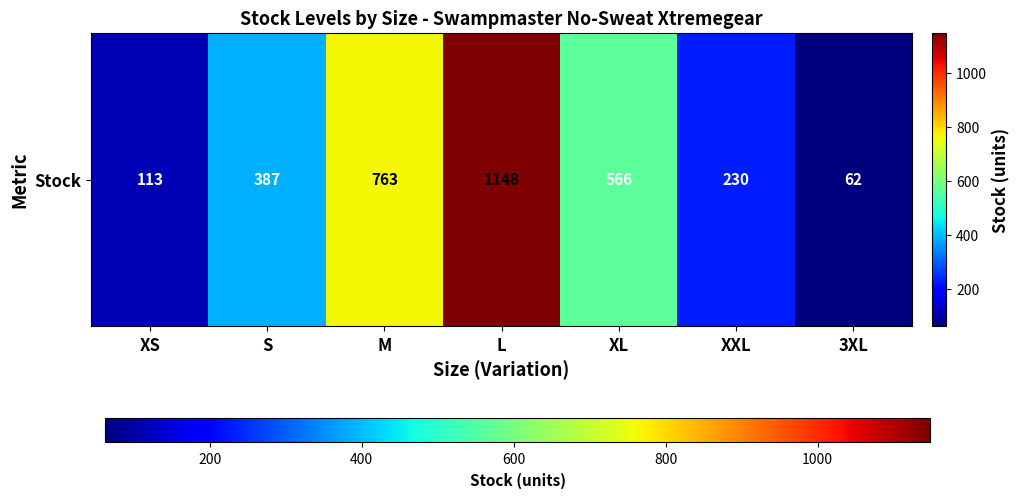

Reading right to left, transcribe all the data shown in this chart.

62	230	566	1148	763	387	113